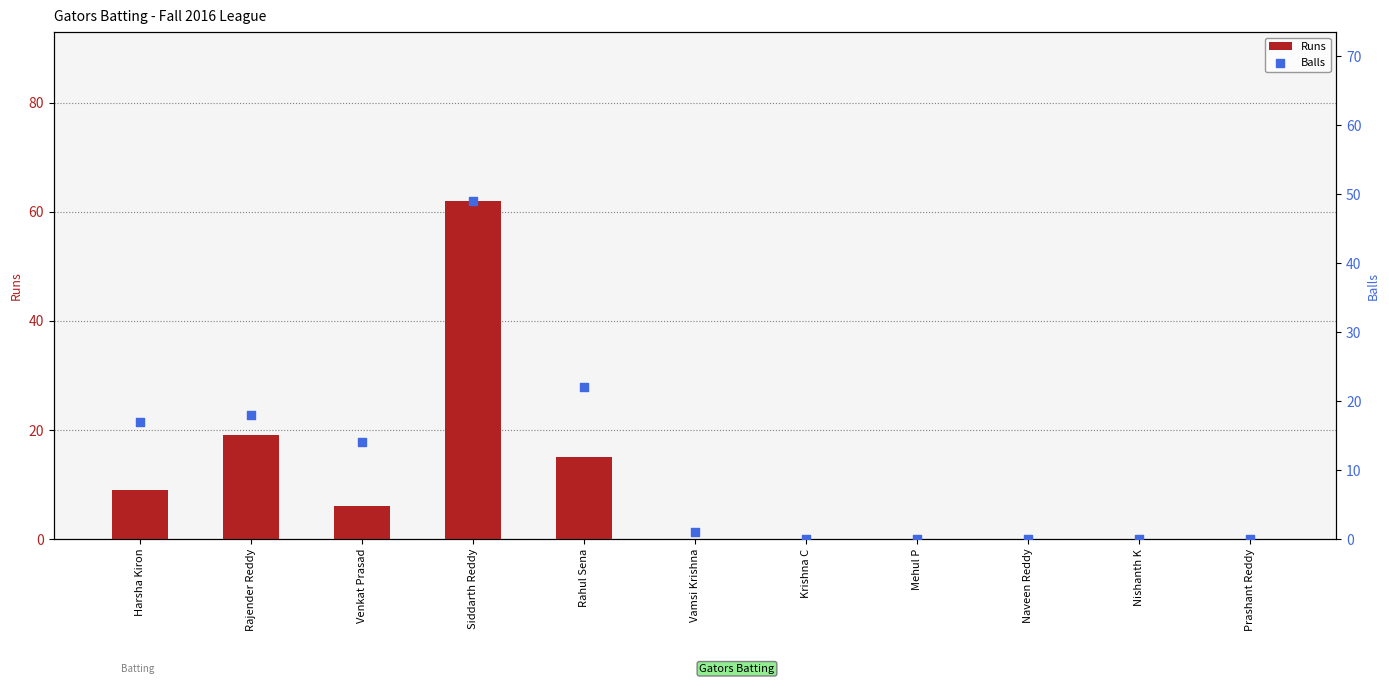

At how many categories does at least one series exceed 20?

2